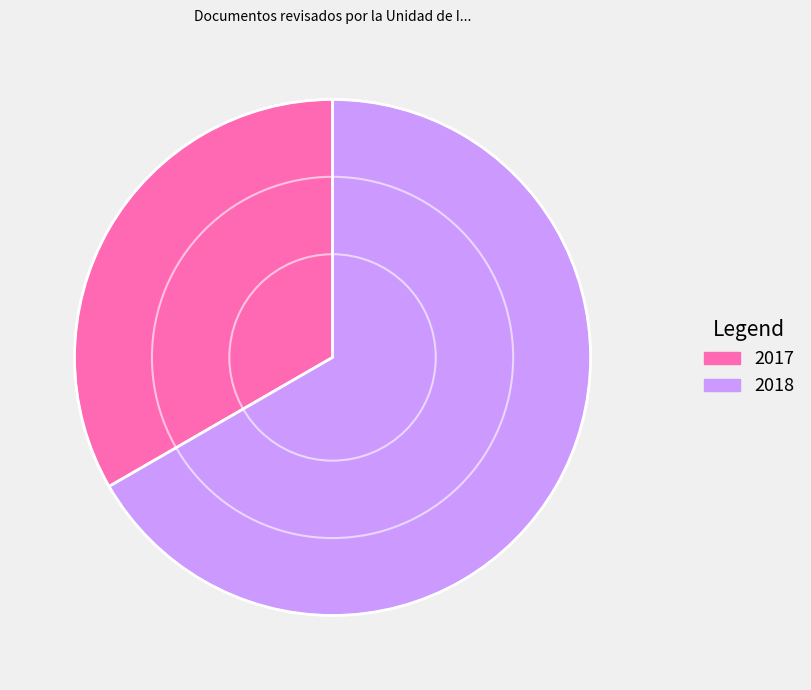

Which category accounts for the majority?

2018